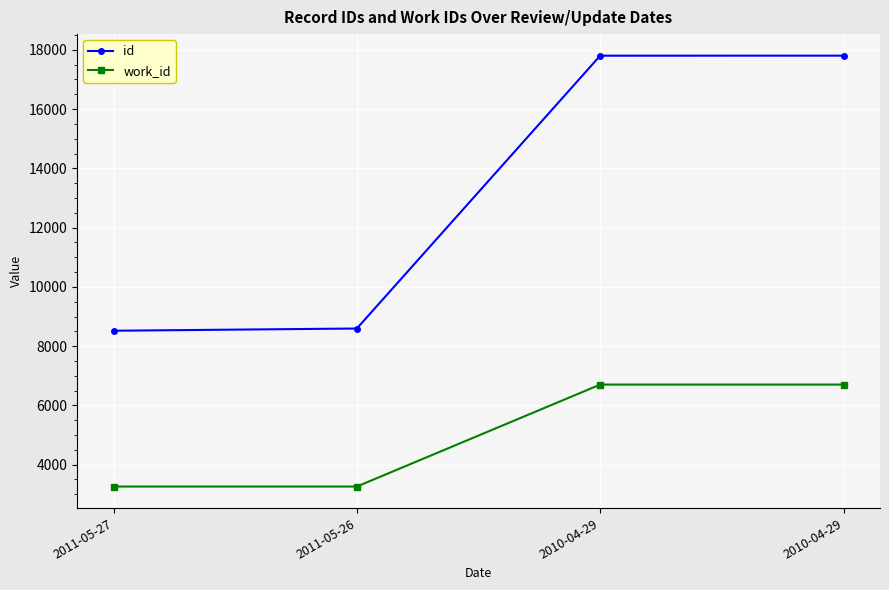

How many lines are shown in the chart?

2